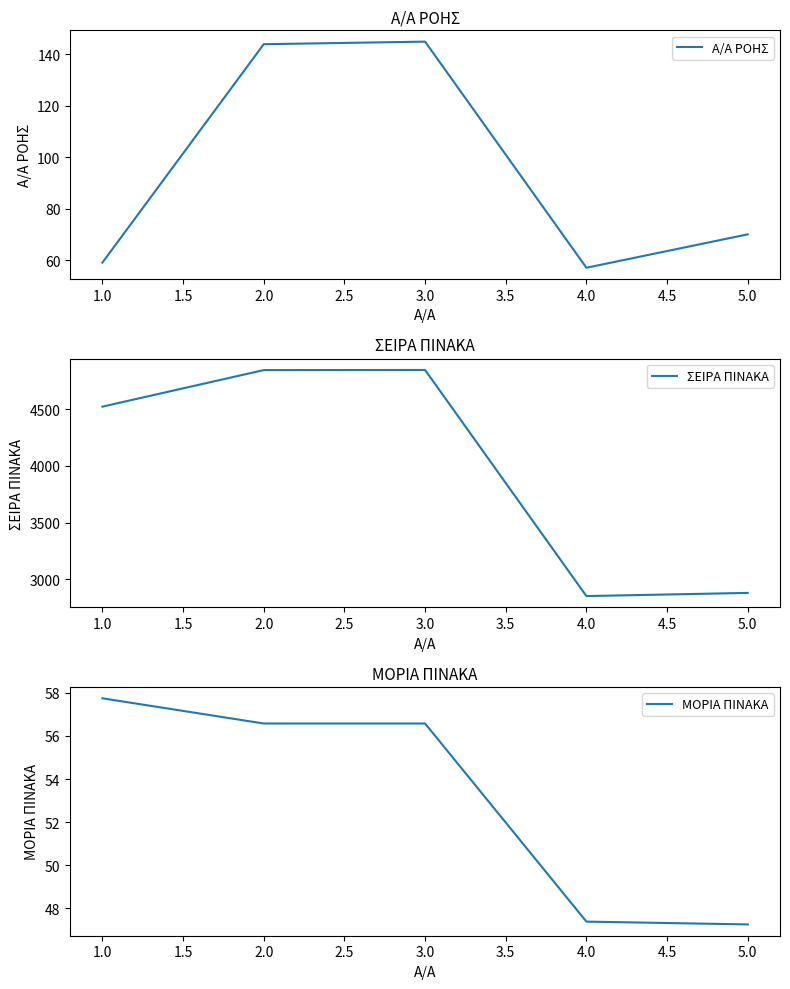

True or false: Α/Α ΡΟΗΣ has a value of 57 at 4.0.

True